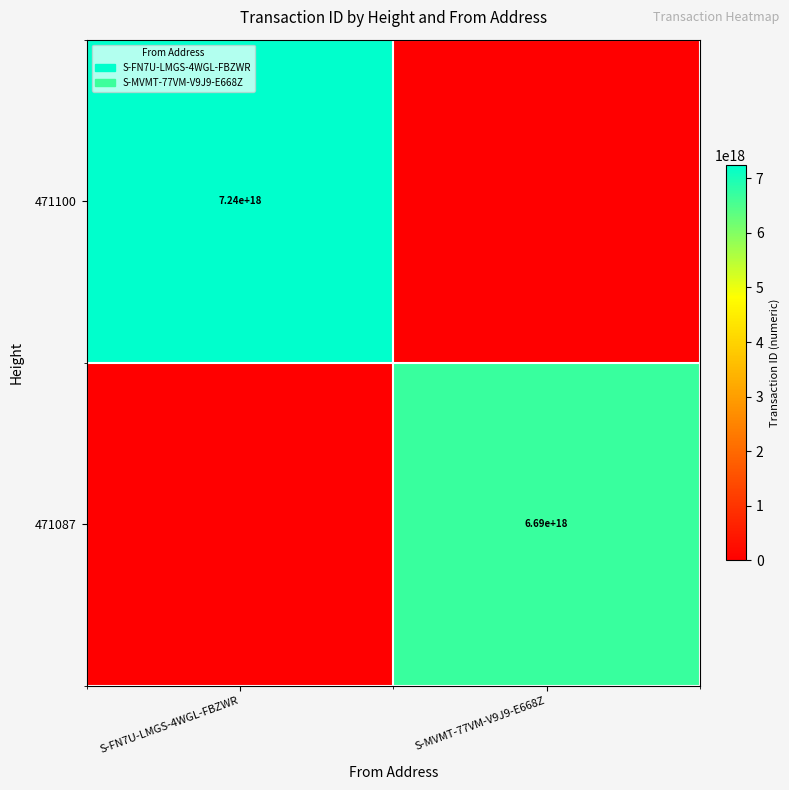

How many series are shown in this chart?

2